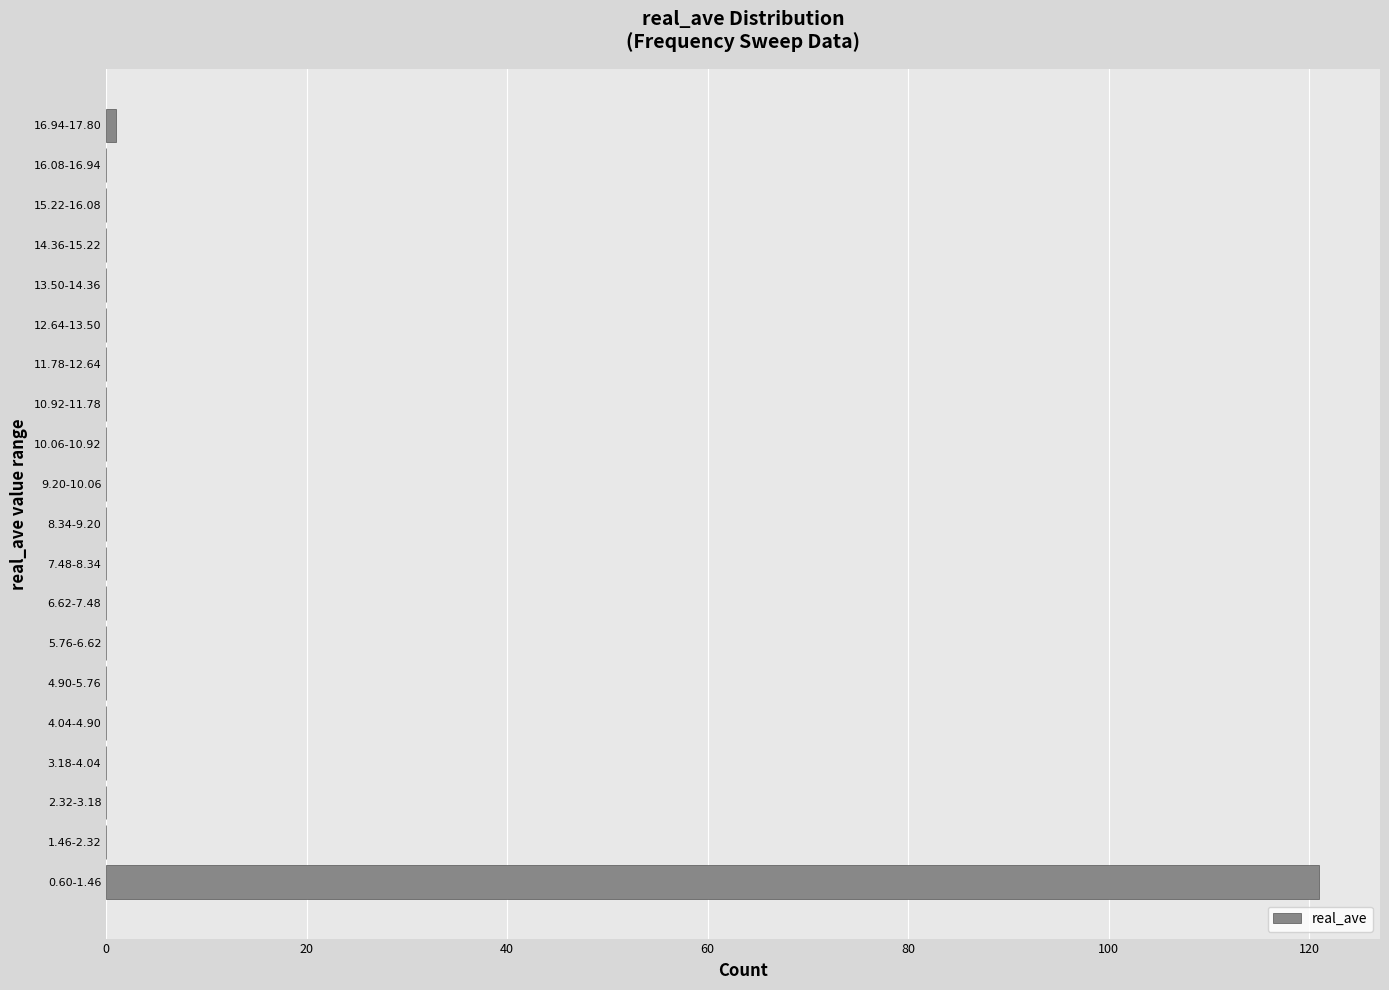

Reading top to bottom, what are all the values shown in this chart?

16.94-17.80=1	16.08-16.94=0	15.22-16.08=0	14.36-15.22=0	13.50-14.36=0	12.64-13.50=0	11.78-12.64=0	10.92-11.78=0	10.06-10.92=0	9.20-10.06=0	8.34-9.20=0	7.48-8.34=0	6.62-7.48=0	5.76-6.62=0	4.90-5.76=0	4.04-4.90=0	3.18-4.04=0	2.32-3.18=0	1.46-2.32=0	0.60-1.46=121